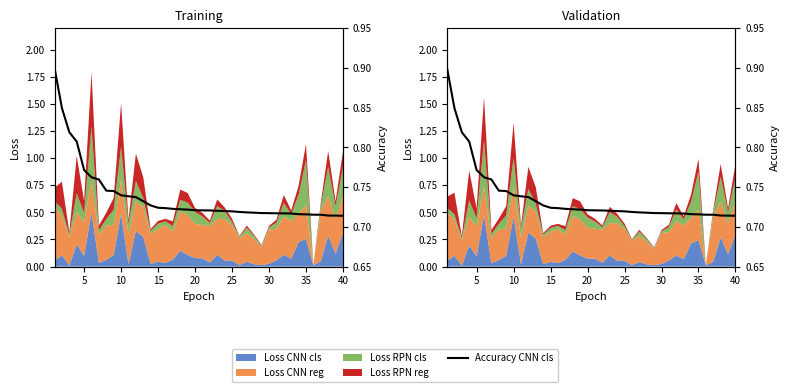

Is it true that the value at 35 is 0.7?

True